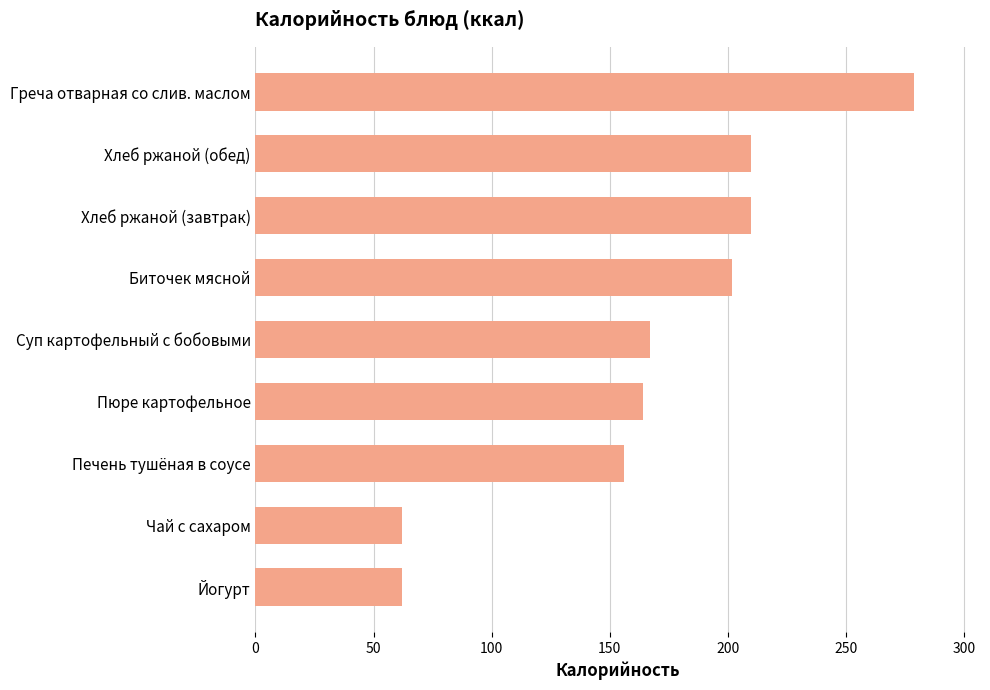

What is the sum of the values at Чай с сахаром and Греча отварная со слив. маслом?

341